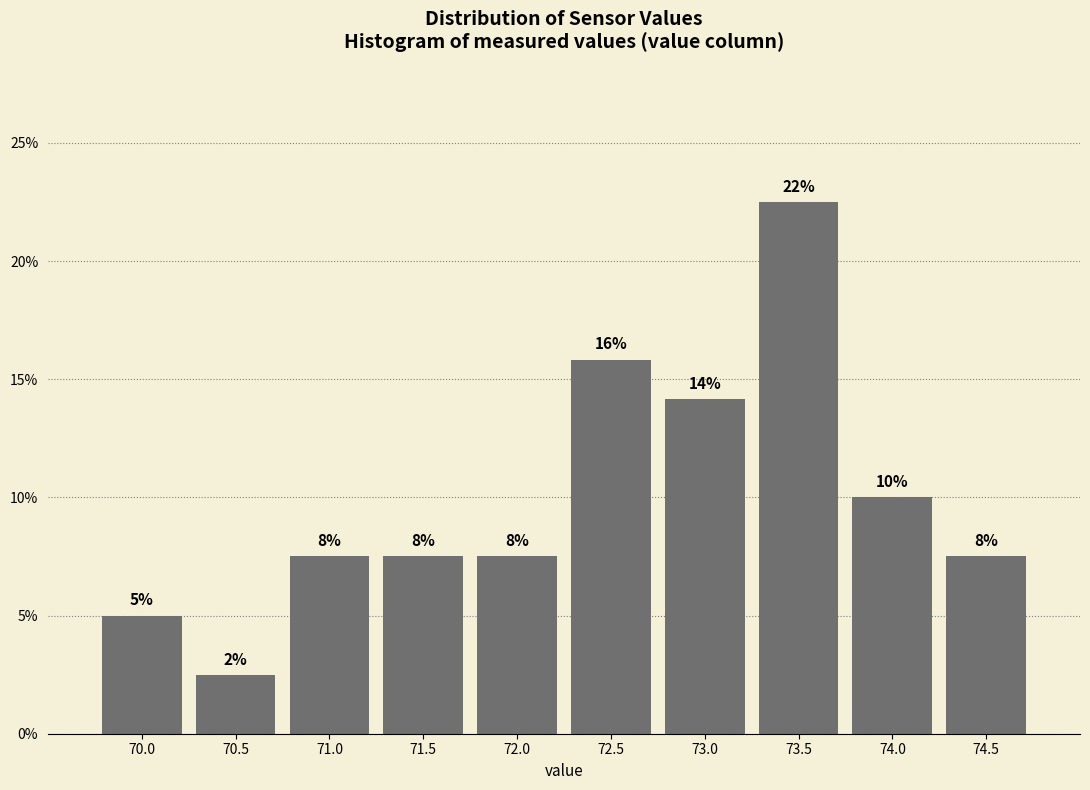

How many bars are there in total?

10